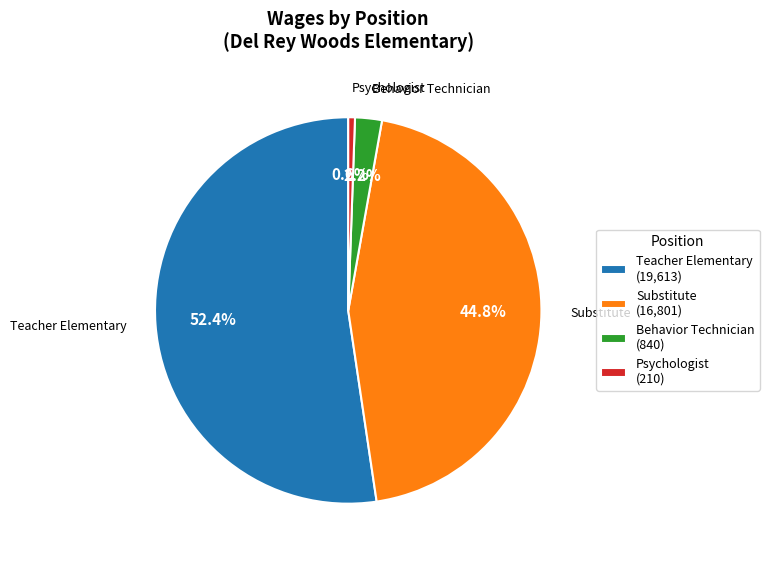

What is the smallest slice in the pie chart?

Psychologist